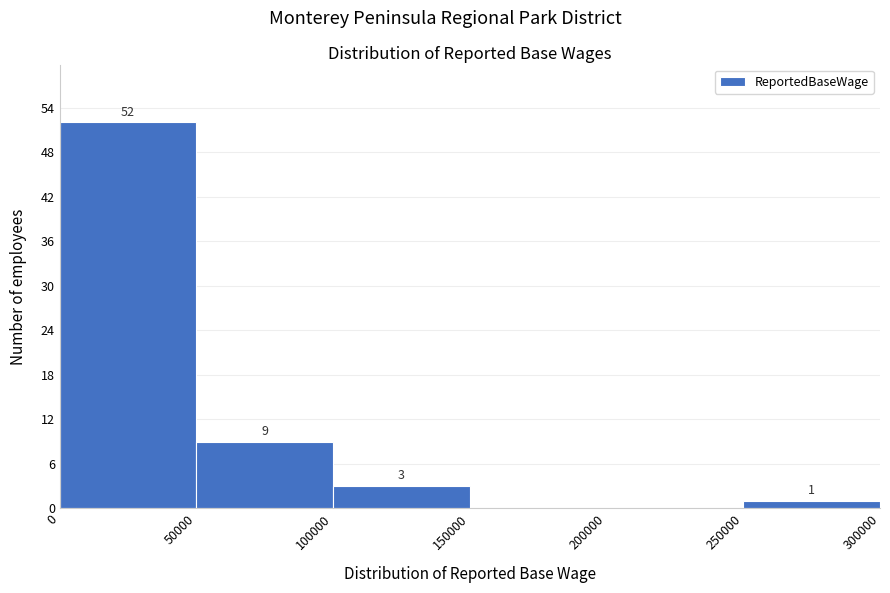

Which range on the x-axis has the tallest bar?

0 to 50000